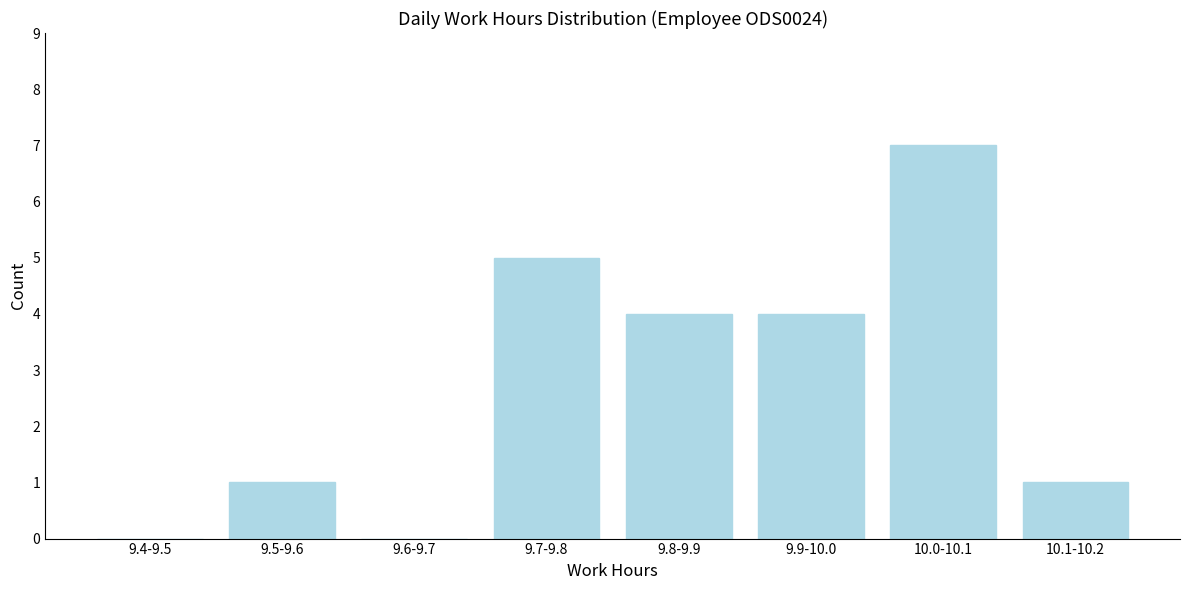

Reading right to left, extract all data points from this chart.

10.1-10.2=1	10.0-10.1=7	9.9-10.0=4	9.8-9.9=4	9.7-9.8=5	9.6-9.7=0	9.5-9.6=1	9.4-9.5=0